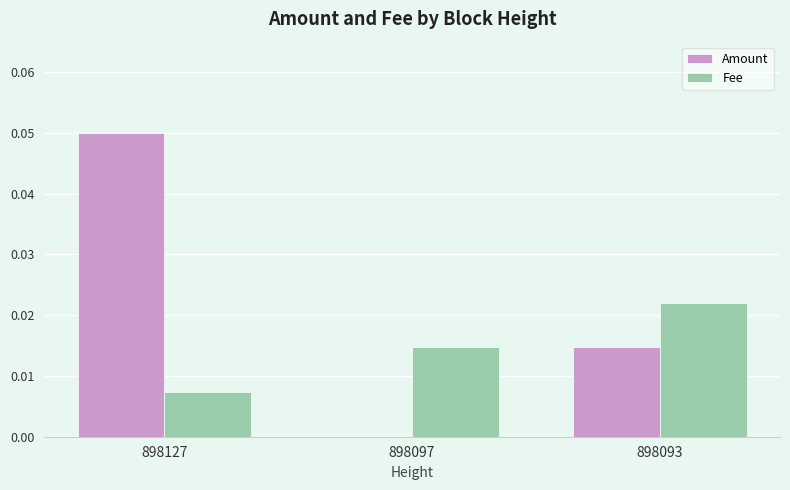

Is the value of Amount at 898093 greater than the value of Fee at 898093?

No